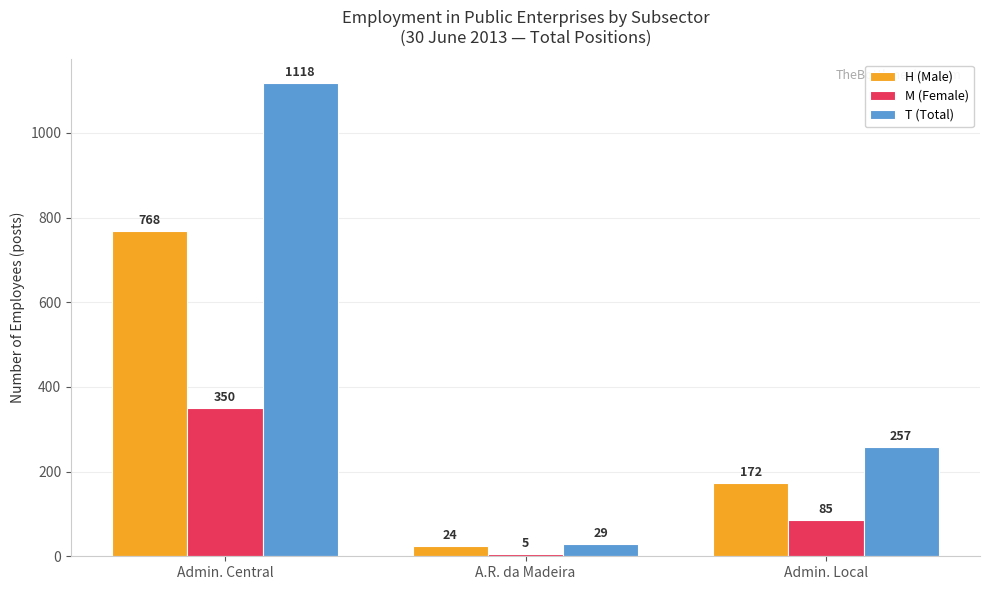

The H (Male) series shows 184 at Admin. Central. True or false?

False